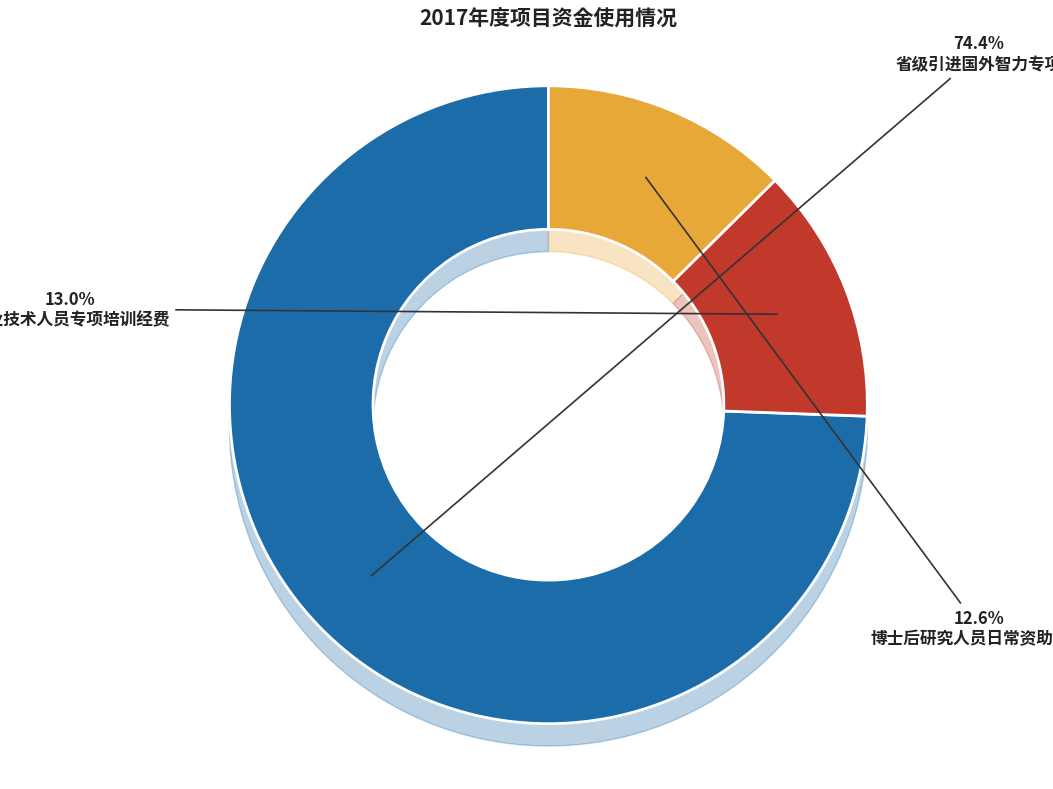

How many segments does this pie chart have?

3